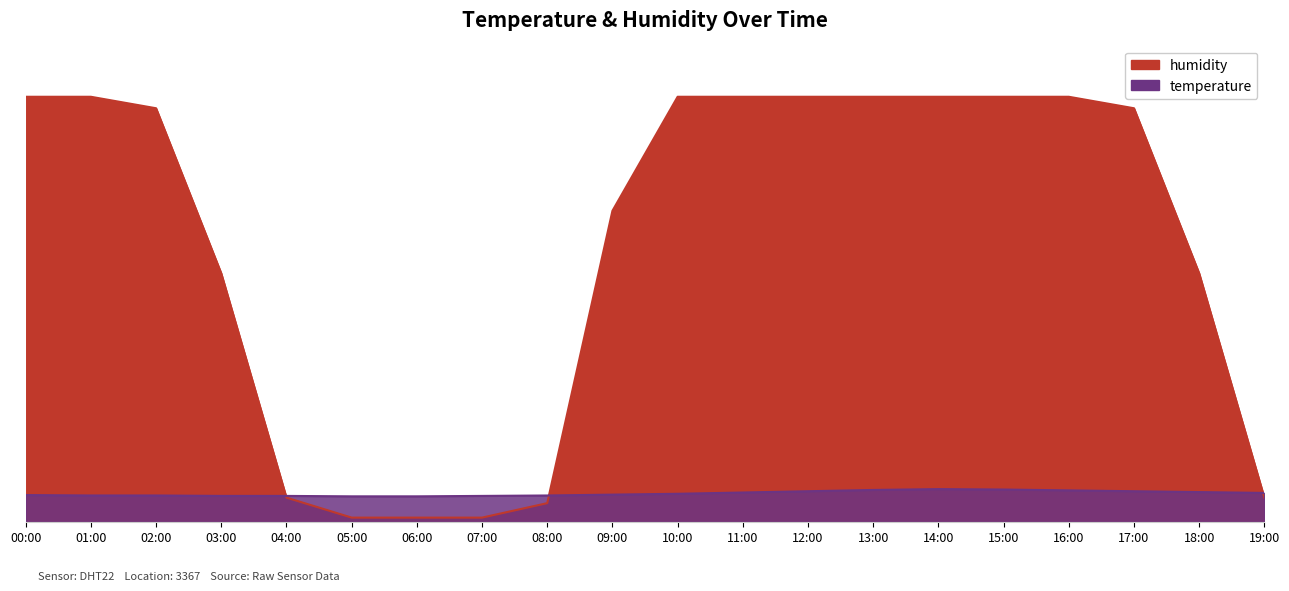

Reading right to left, extract all data points from this chart.

temperature: 19:00=6.8	18:00=7.0	17:00=7.2	16:00=7.4	15:00=7.6	14:00=7.7	13:00=7.5	12:00=7.2	11:00=6.9	10:00=6.6	09:00=6.4	08:00=6.2	07:00=6.1	06:00=6.0	05:00=6.0	04:00=6.1	03:00=6.1	02:00=6.2	01:00=6.2	00:00=6.3
humidity: 19:00=5.7	18:00=58.4	17:00=97.2	16:00=99.9	15:00=99.9	14:00=99.9	13:00=99.9	12:00=99.9	11:00=99.9	10:00=99.9	09:00=73.1	08:00=4.4	07:00=1.0	06:00=1.0	05:00=1.0	04:00=5.7	03:00=58.4	02:00=97.2	01:00=99.9	00:00=99.9